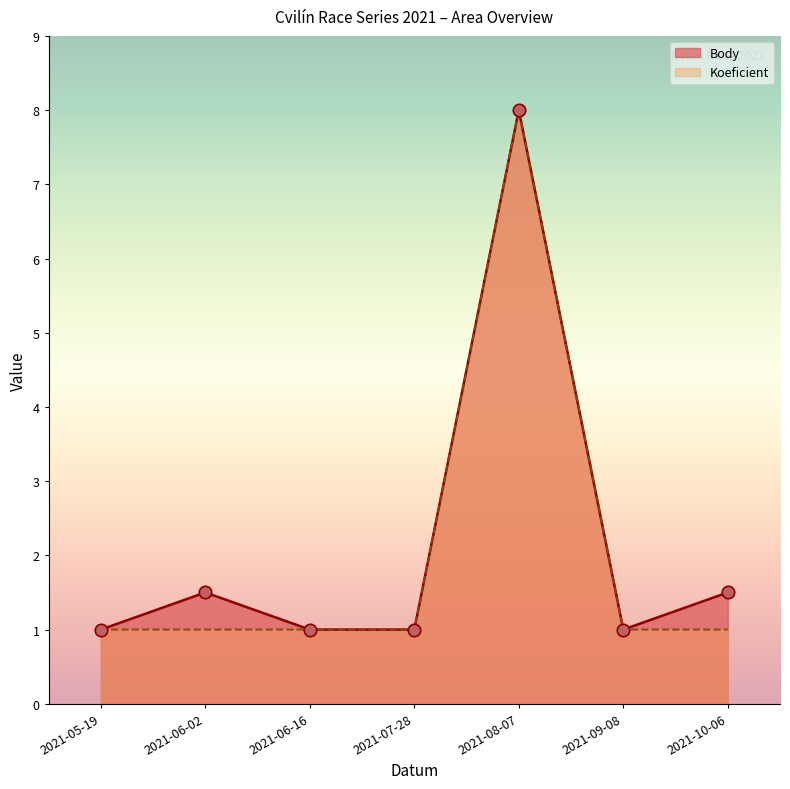

What are all the series names shown in the legend?

Body, Koeficient